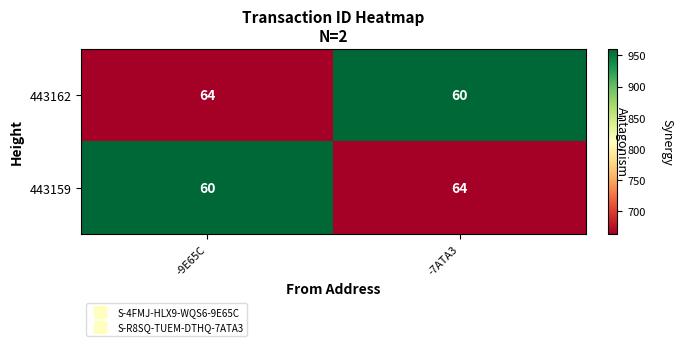

What is the approximate value of 443159 at -7ATA3?

64